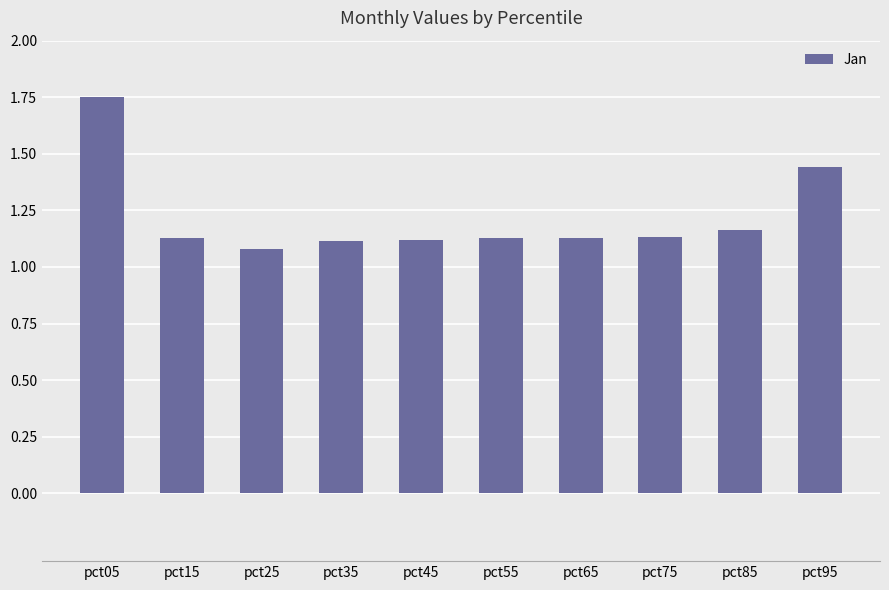

At which category does the chart reach its peak across all series?

pct05